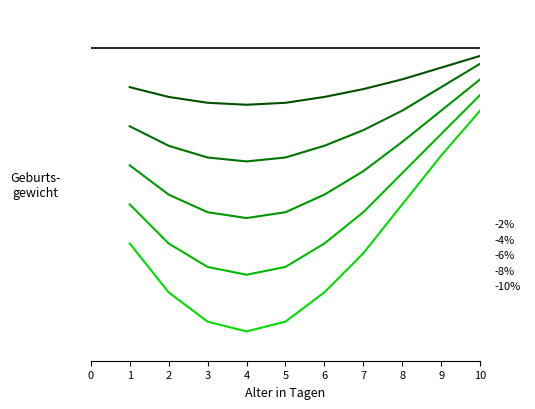

Reading left to right, transcribe all the data shown in this chart.

-2%: 1.0	1.0	1.0	1.0	1.0	1.0	1.0	1.0	1.0	1.0
-4%: 1.0	0.9	0.9	0.9	0.9	0.9	1.0	1.0	1.0	1.0
-6%: 0.9	0.9	0.9	0.9	0.9	0.9	0.9	1.0	1.0	1.0
-8%: 0.9	0.9	0.9	0.9	0.9	0.9	0.9	0.9	1.0	1.0
-10%: 0.9	0.9	0.9	0.9	0.9	0.9	0.9	0.9	0.9	1.0